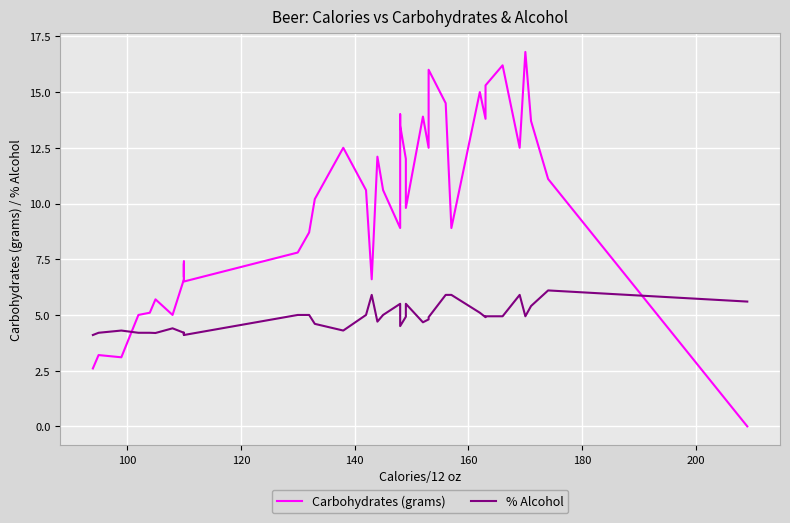

List the series in order of their overall mean, highest first.

Carbohydrates (grams), % Alcohol